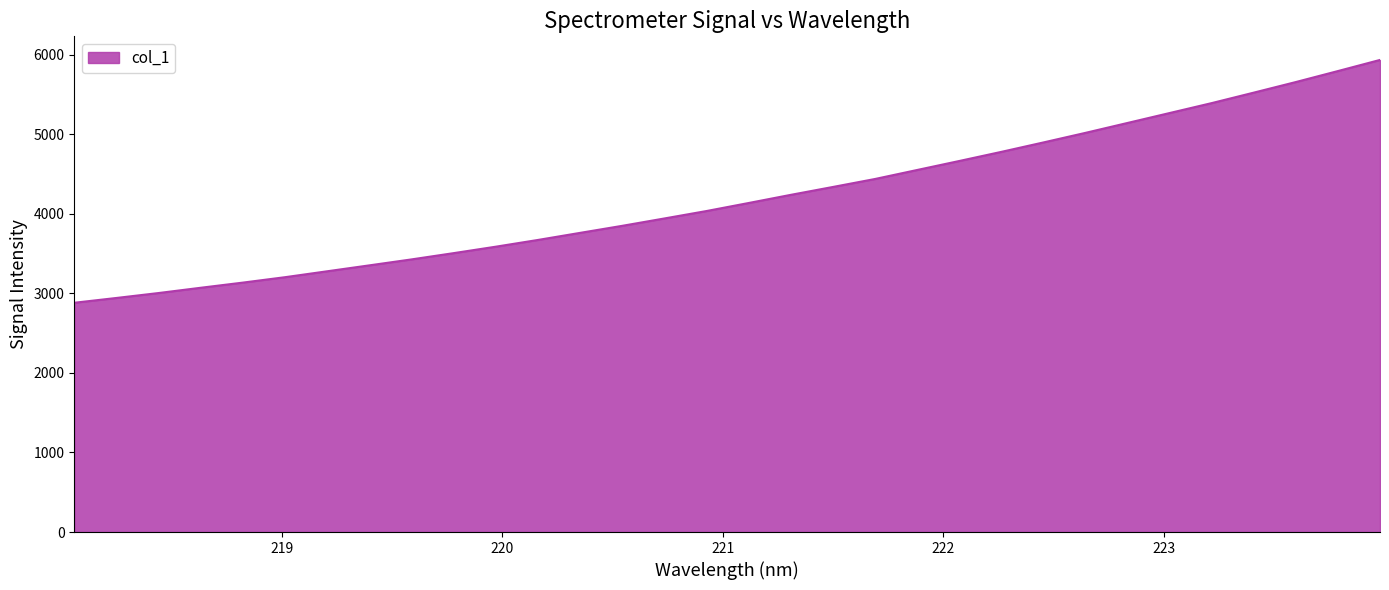

What is the difference between the maximum and minimum values?

3052.9